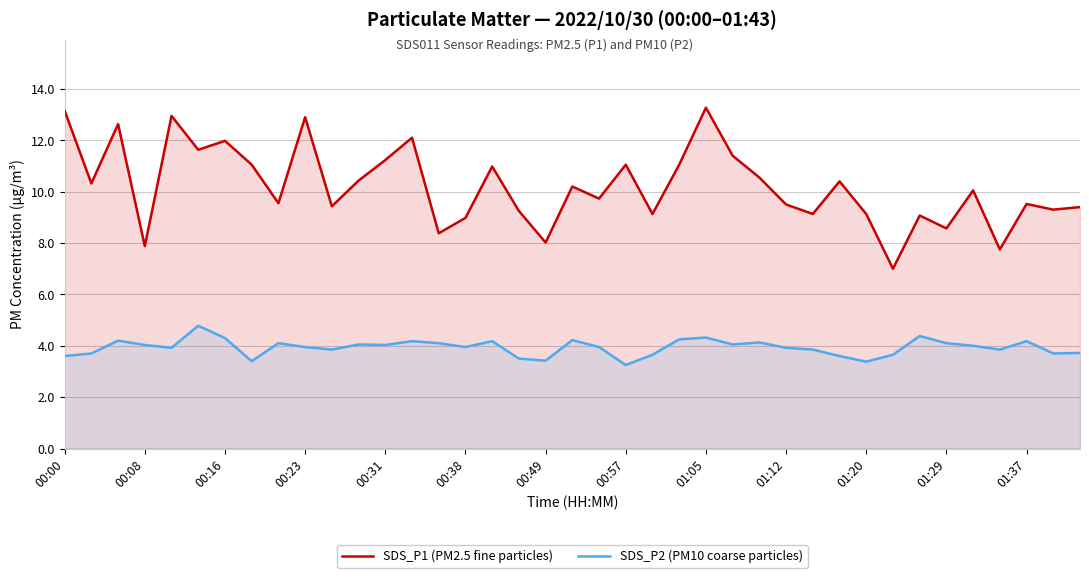

Which series has the largest range (max minus min)?

SDS_P1 (PM2.5 fine particles)